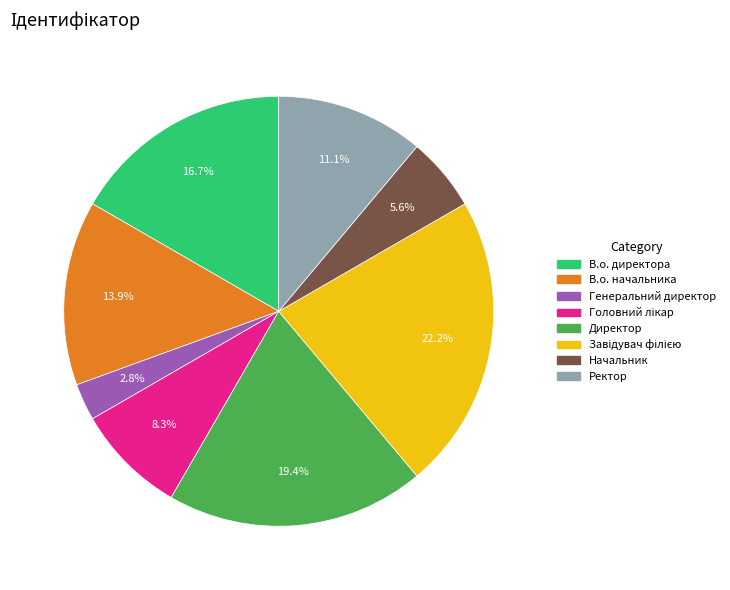

How many segments does this pie chart have?

8